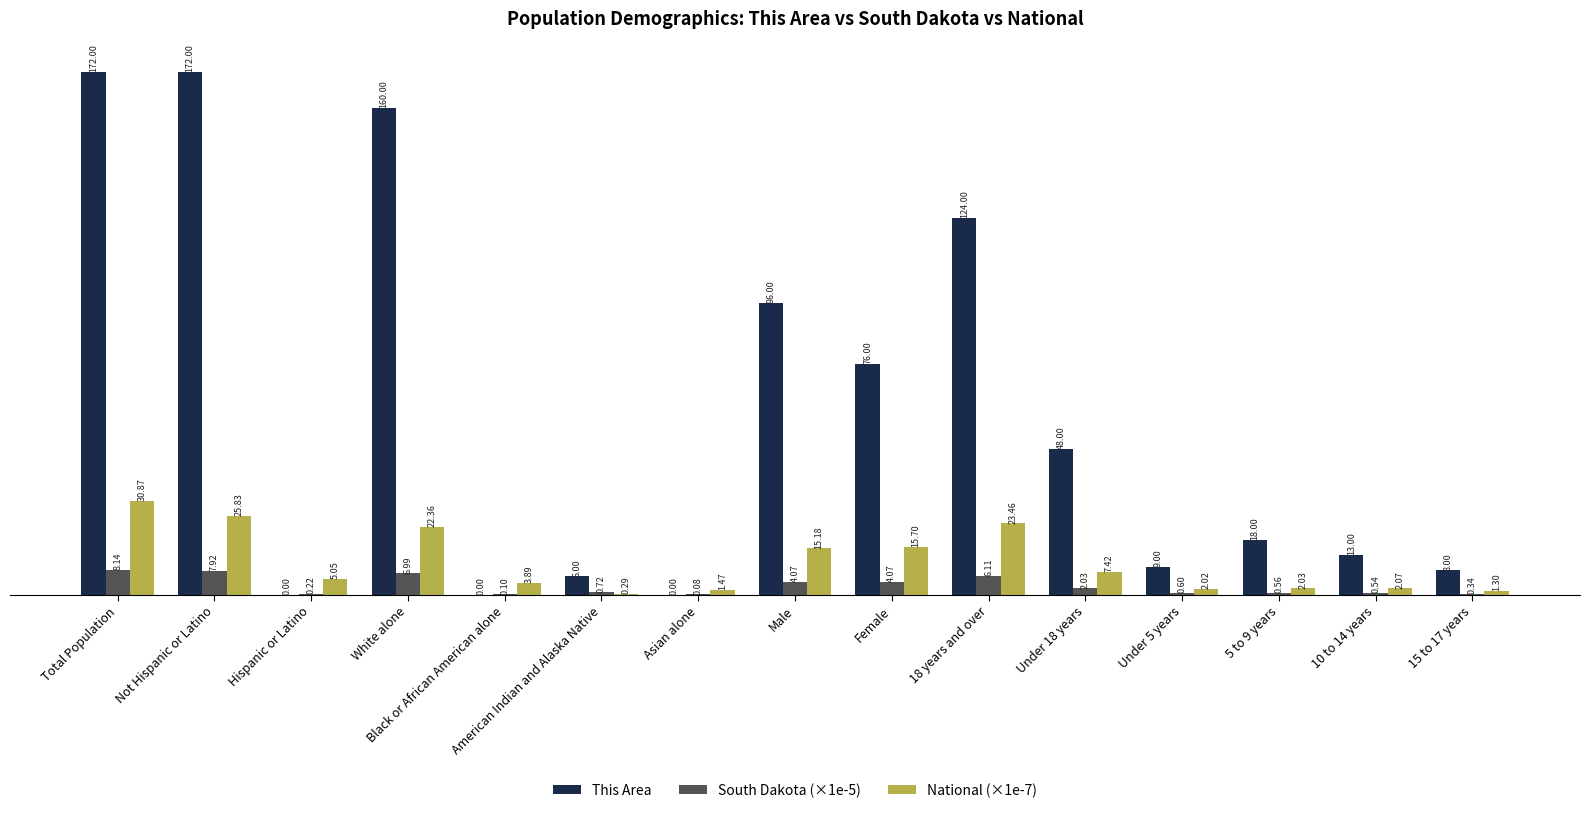

At which label is National (×1e-7) closest to 15?

Male